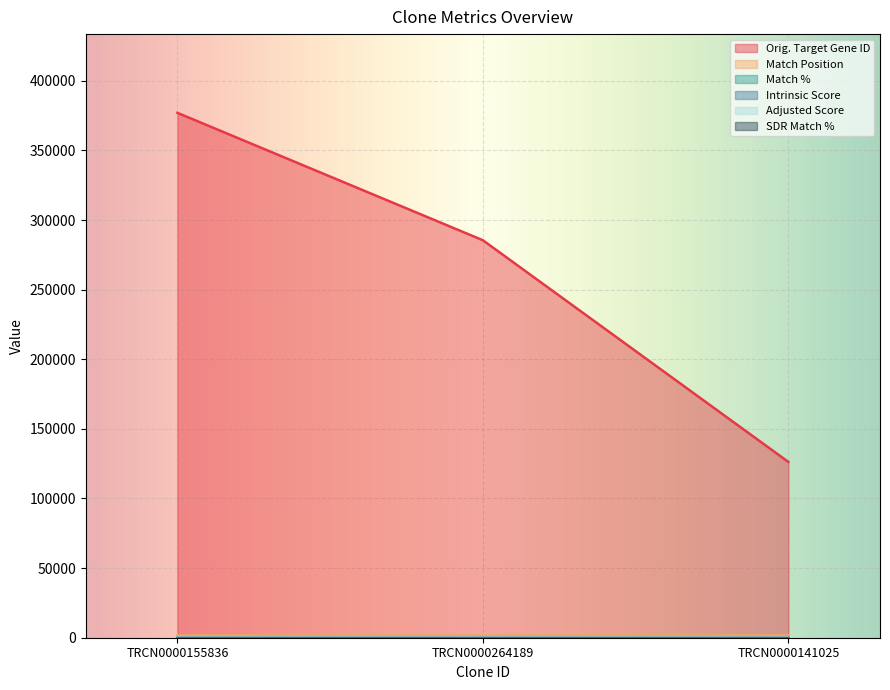

Between TRCN0000264189 and TRCN0000141025, which series saw the biggest shift?

Orig. Target Gene ID